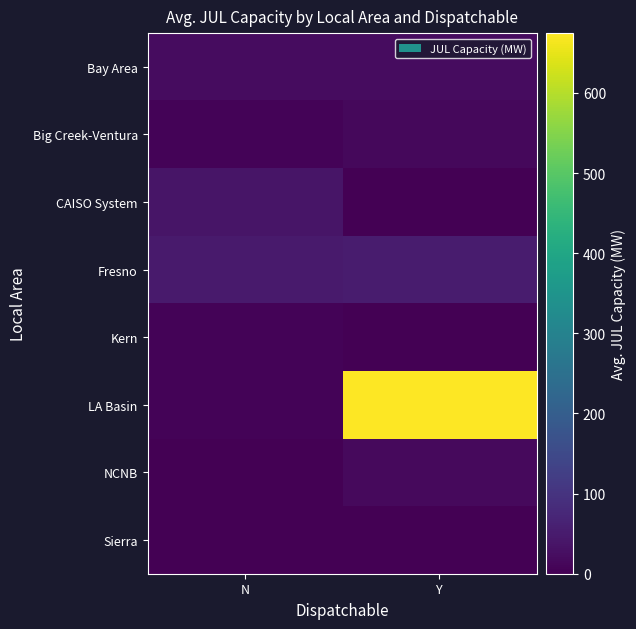

What is the difference between the highest and lowest values at Y?

674.7